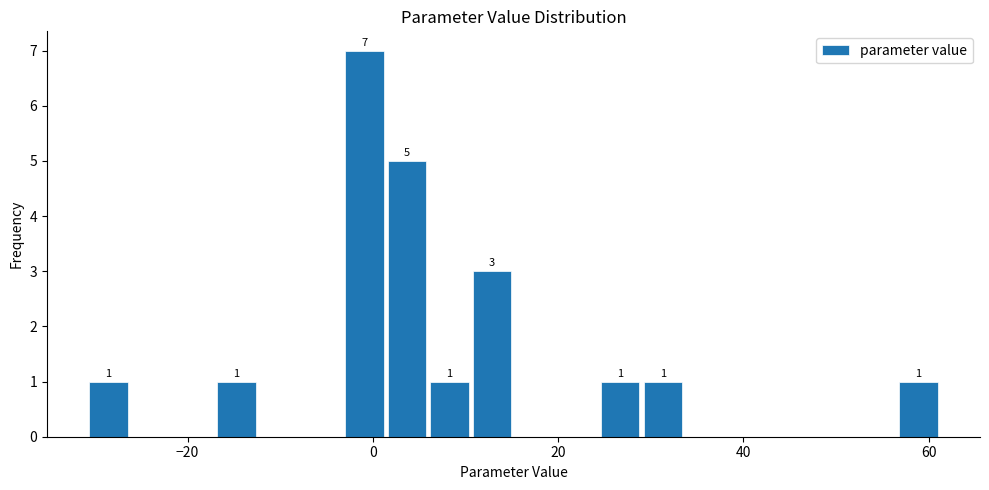

Read against the x-axis, roughly where is the centre of the tallest bar?

0